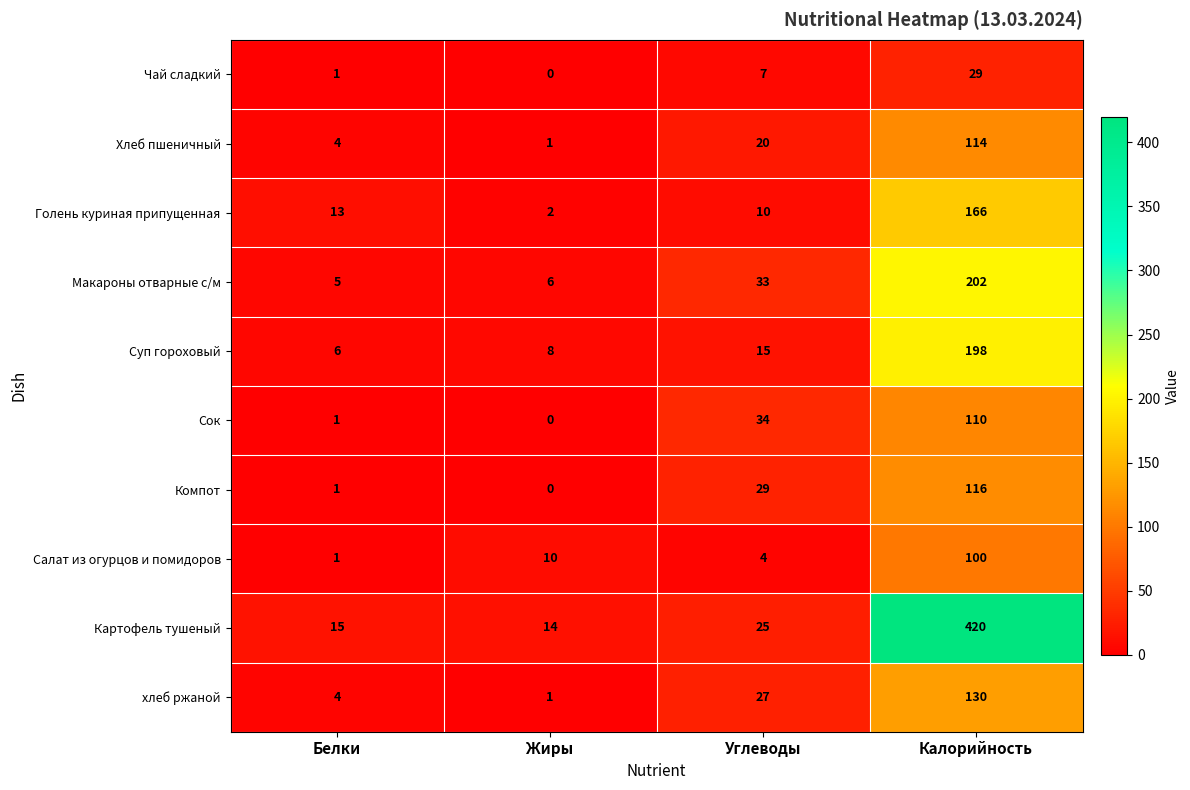

At which label does Макароны отварные с/м reach its minimum?

Белки